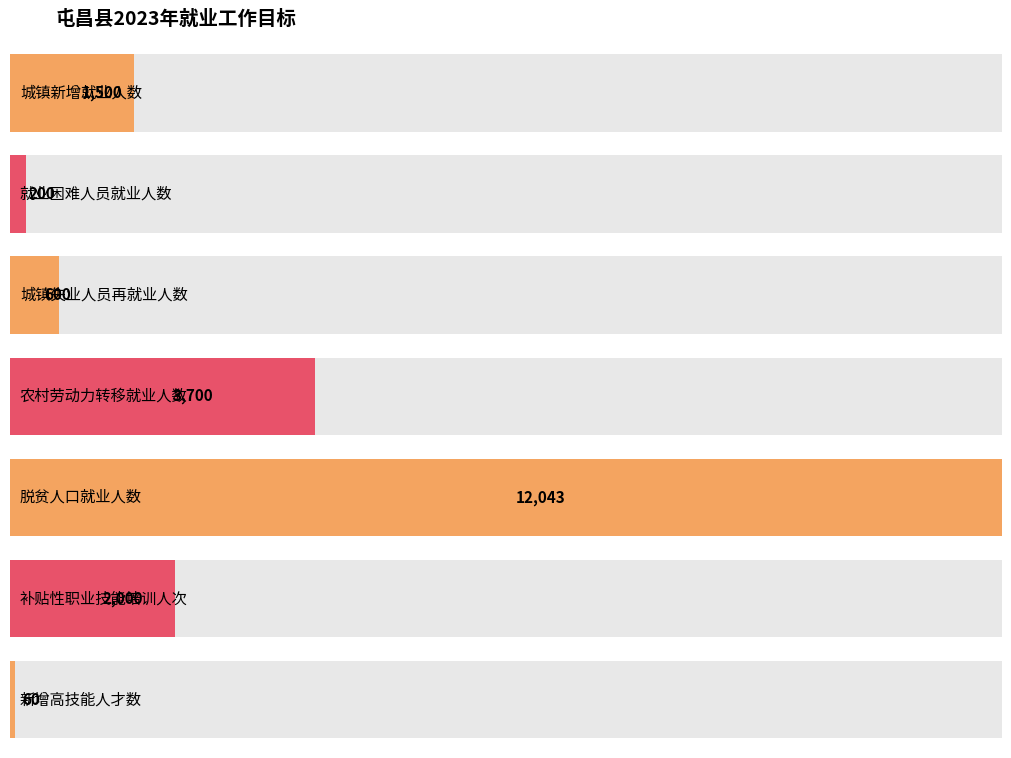

What is the smallest value displayed?

60